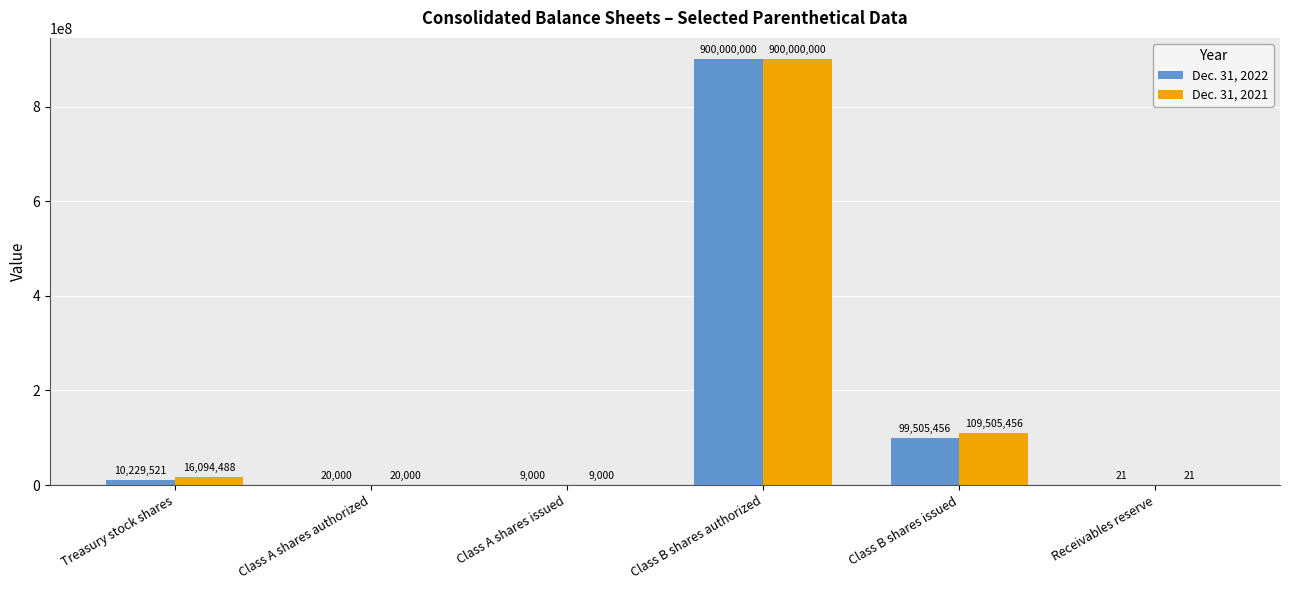

What is the total value across all series at Class A shares authorized?

40000